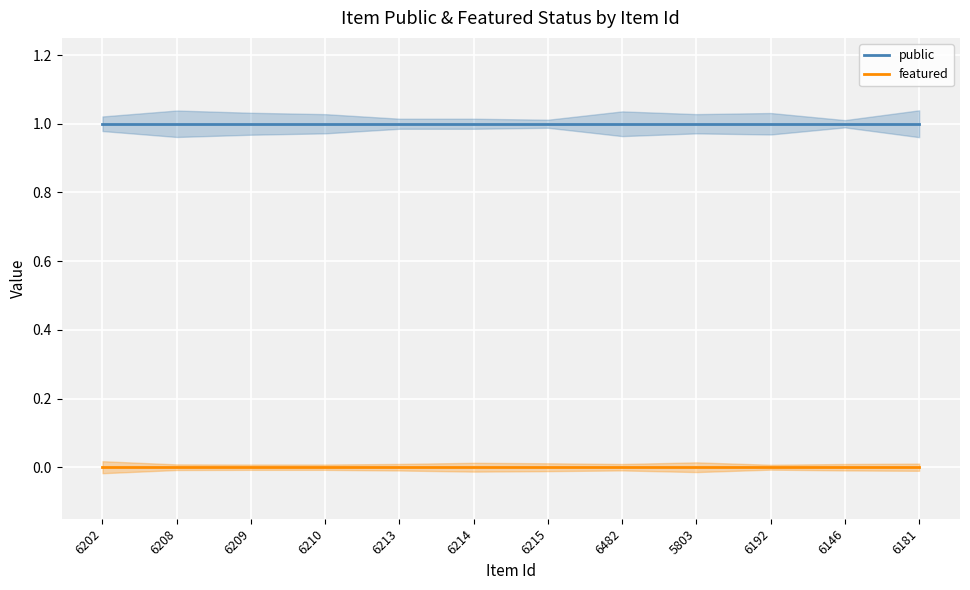

Reading right to left, what are all the values shown in this chart?

public: 1	1	1	1	1	1	1	1	1	1	1	1
featured: 0	0	0	0	0	0	0	0	0	0	0	0